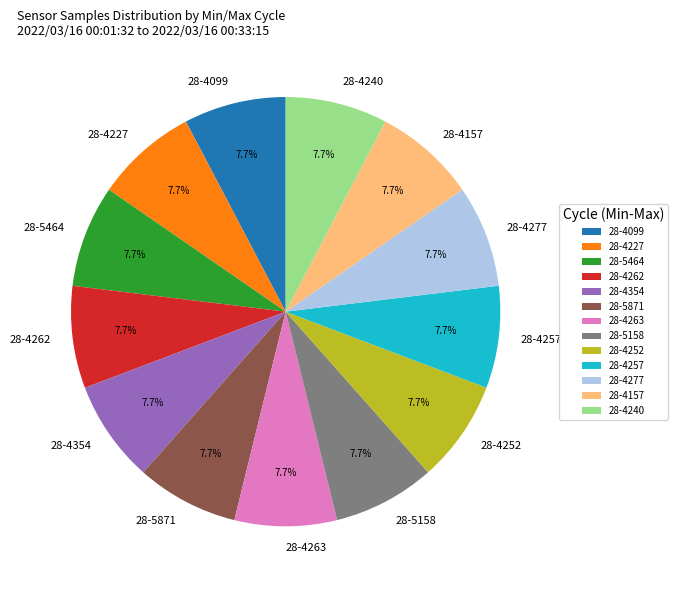

Approximately how many times larger is the value at 28-5158 compared to 28-4262?

1.0